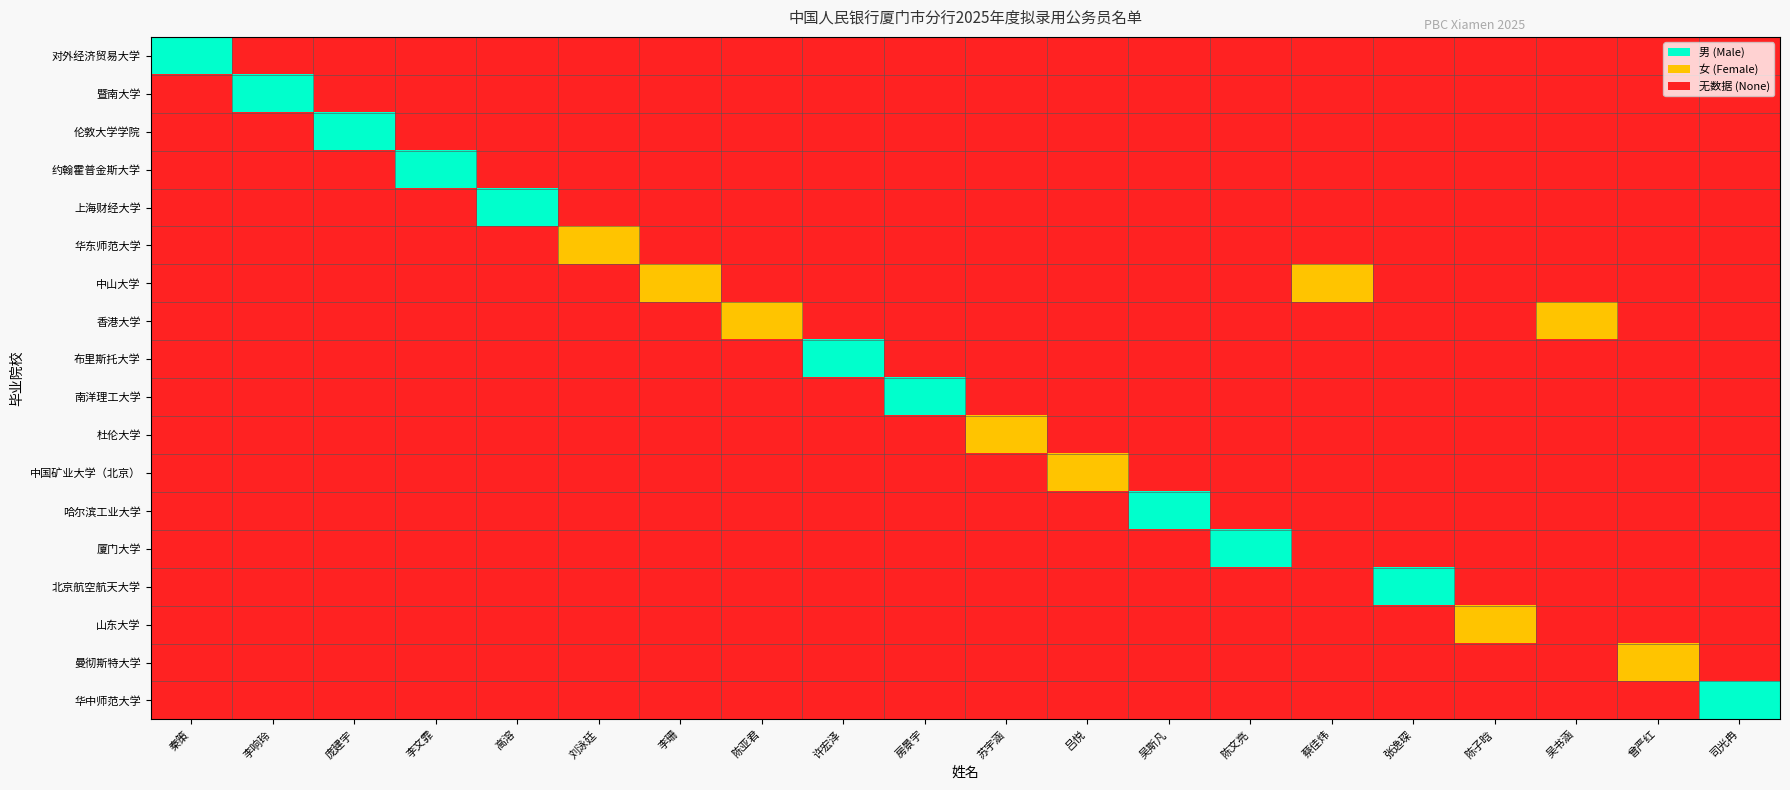

How many data points does each series have?

20